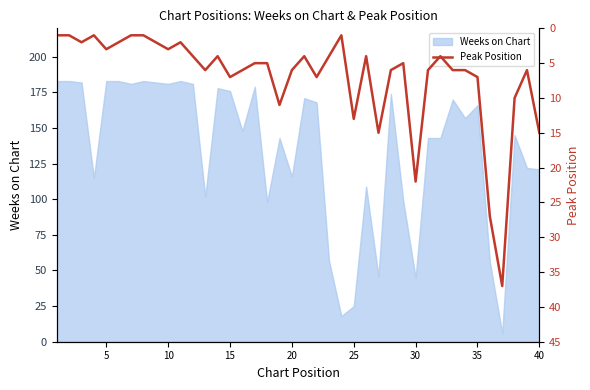

What is the difference between the maximum and second lowest values?

36